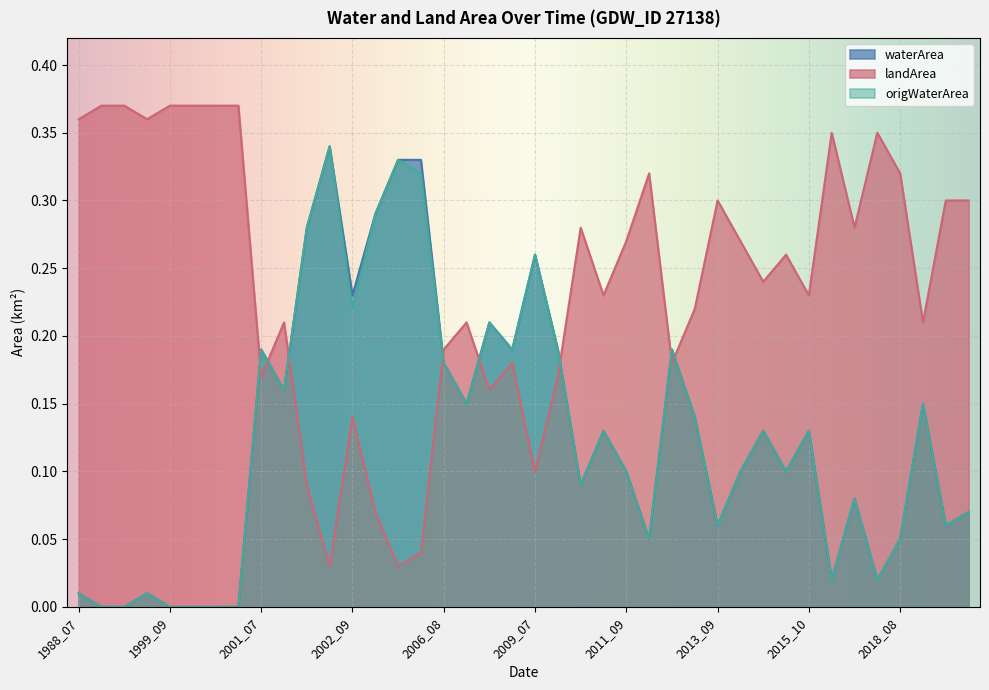

At 2001_07, list the series in order from largest to smallest.

waterArea, origWaterArea, landArea